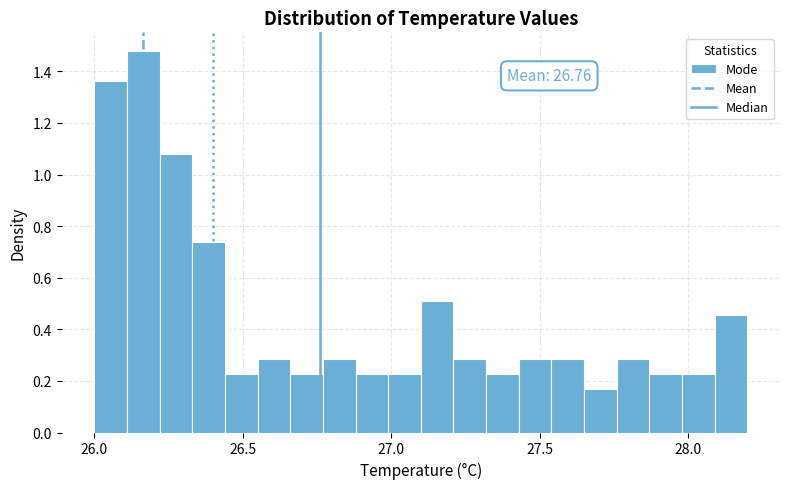

Read against the x-axis, roughly where is the centre of the tallest bar?

26.15